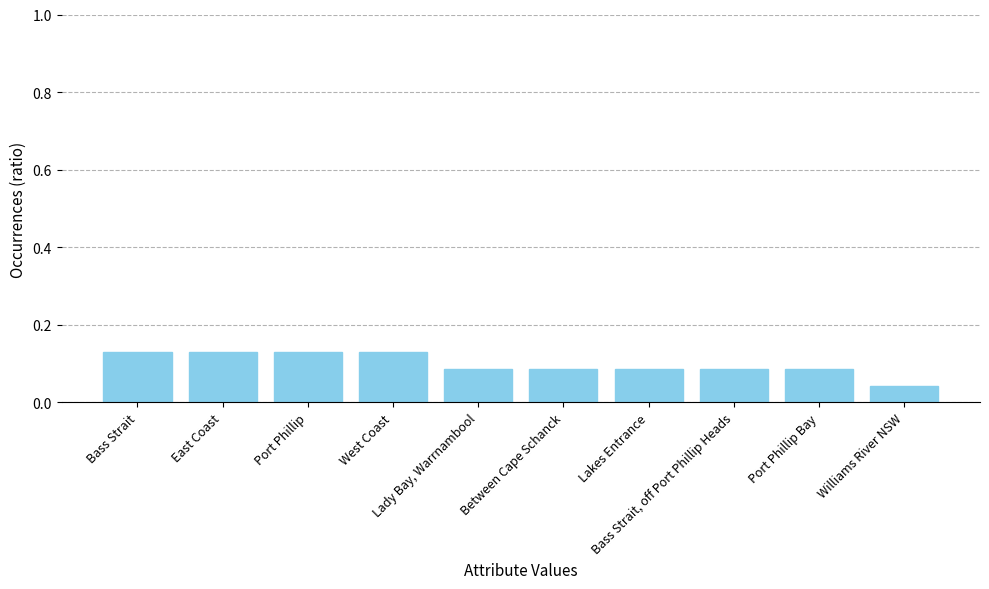

Are the bars horizontal?

No